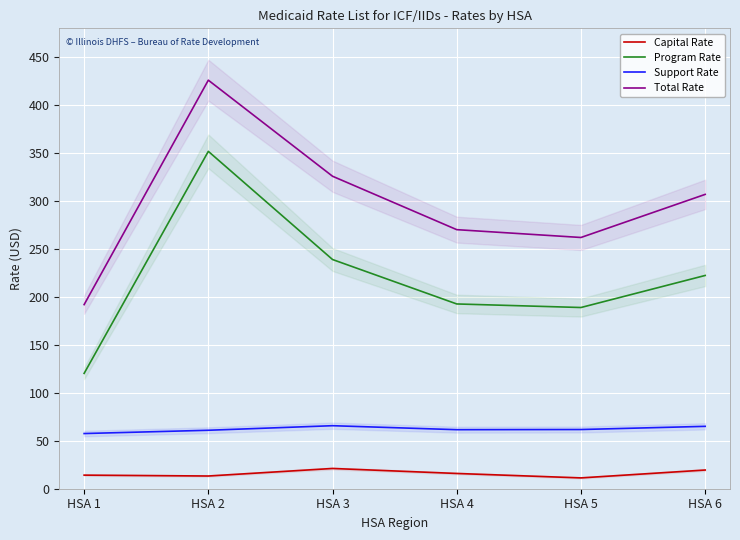

What are all the series names shown in the legend?

Capital Rate, Program Rate, Support Rate, Total Rate